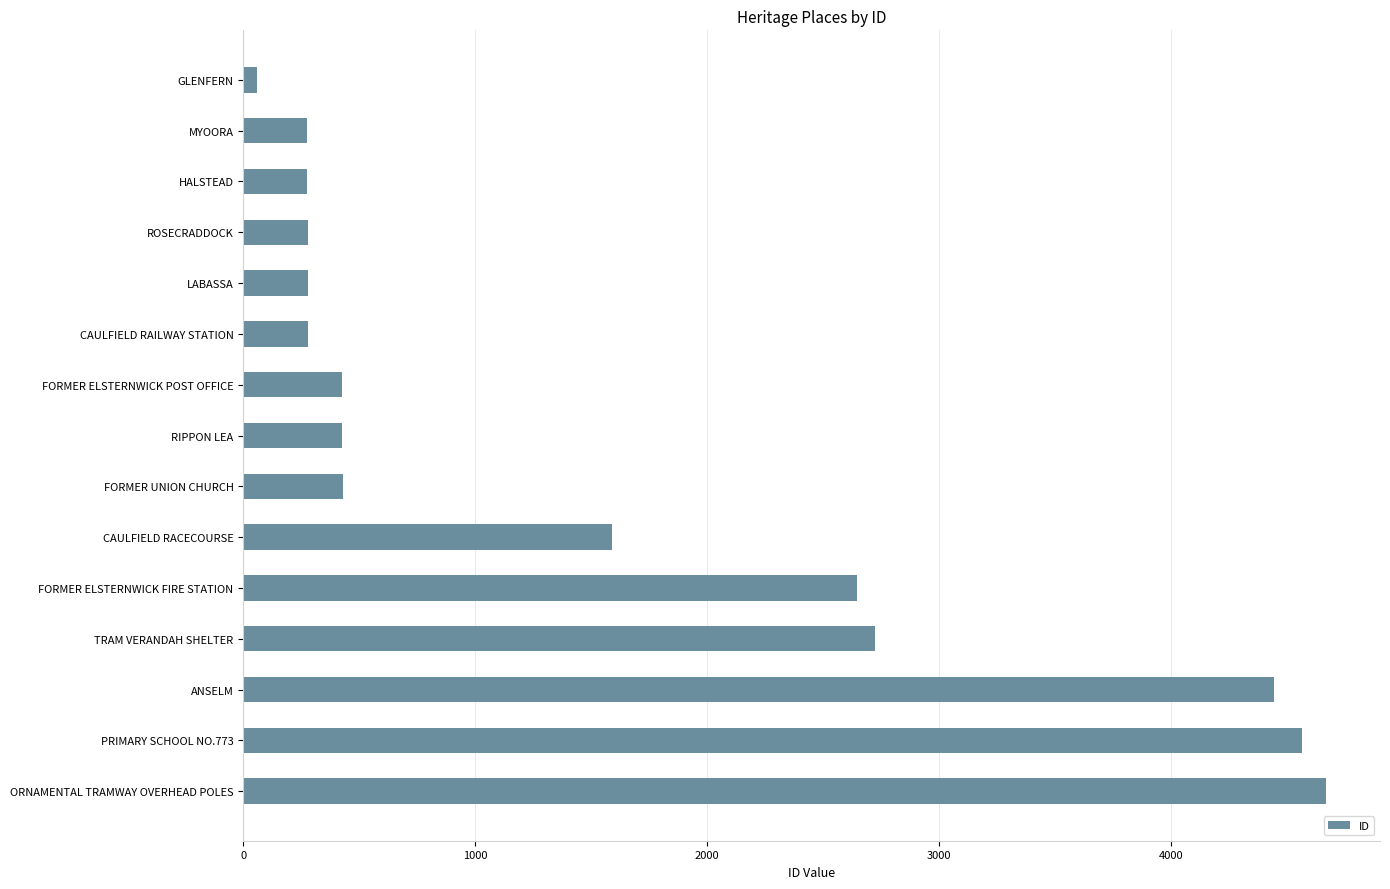

Where is the data nearest to the value 2361?

FORMER ELSTERNWICK FIRE STATION